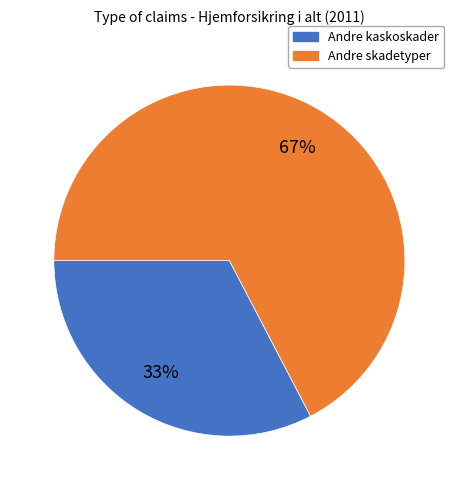

The Andre skadetyper slice represents 75% of the pie. True or false?

False